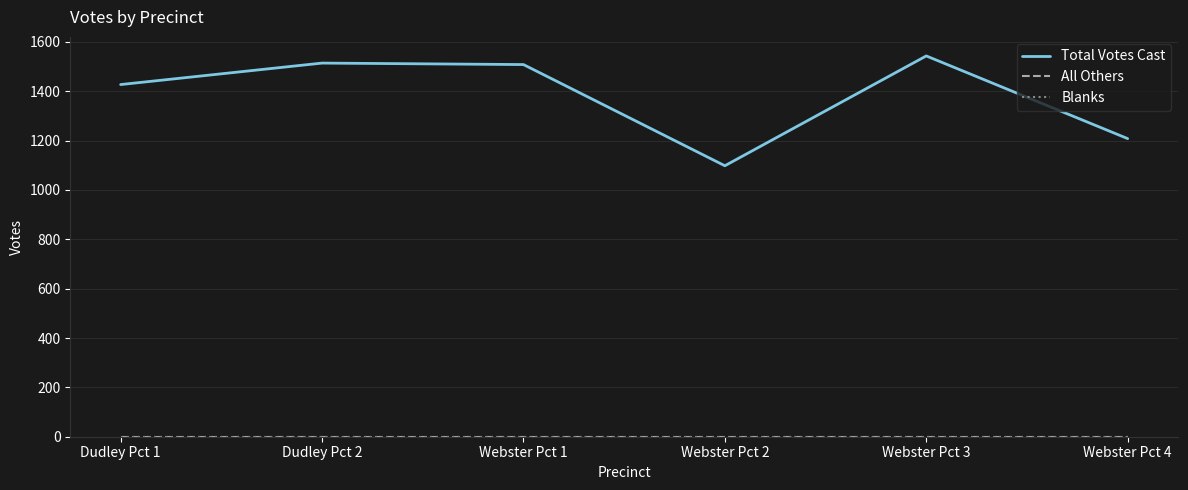

True or false: Total Votes Cast and All Others intersect in this chart.

False